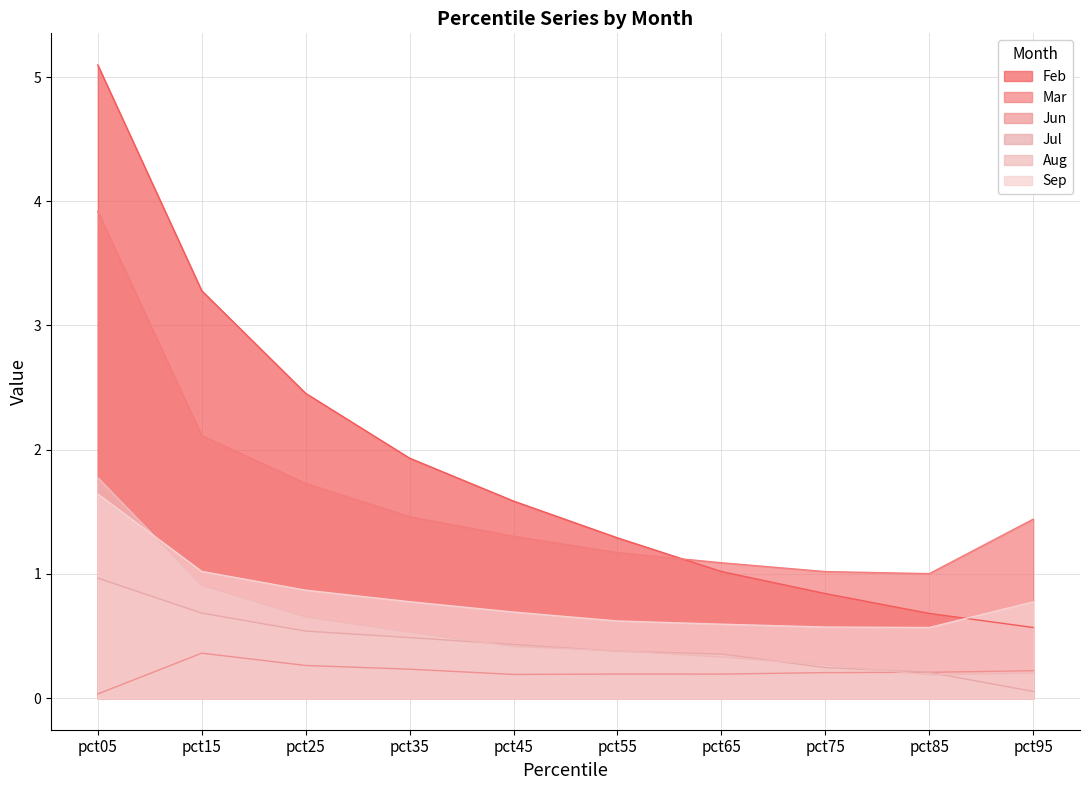

How many times do Mar and Feb cross each other?

1